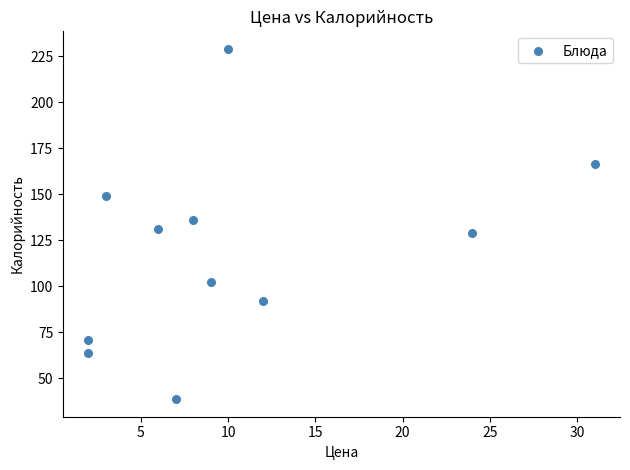

What is the range of X values (max minus min)?

29.0